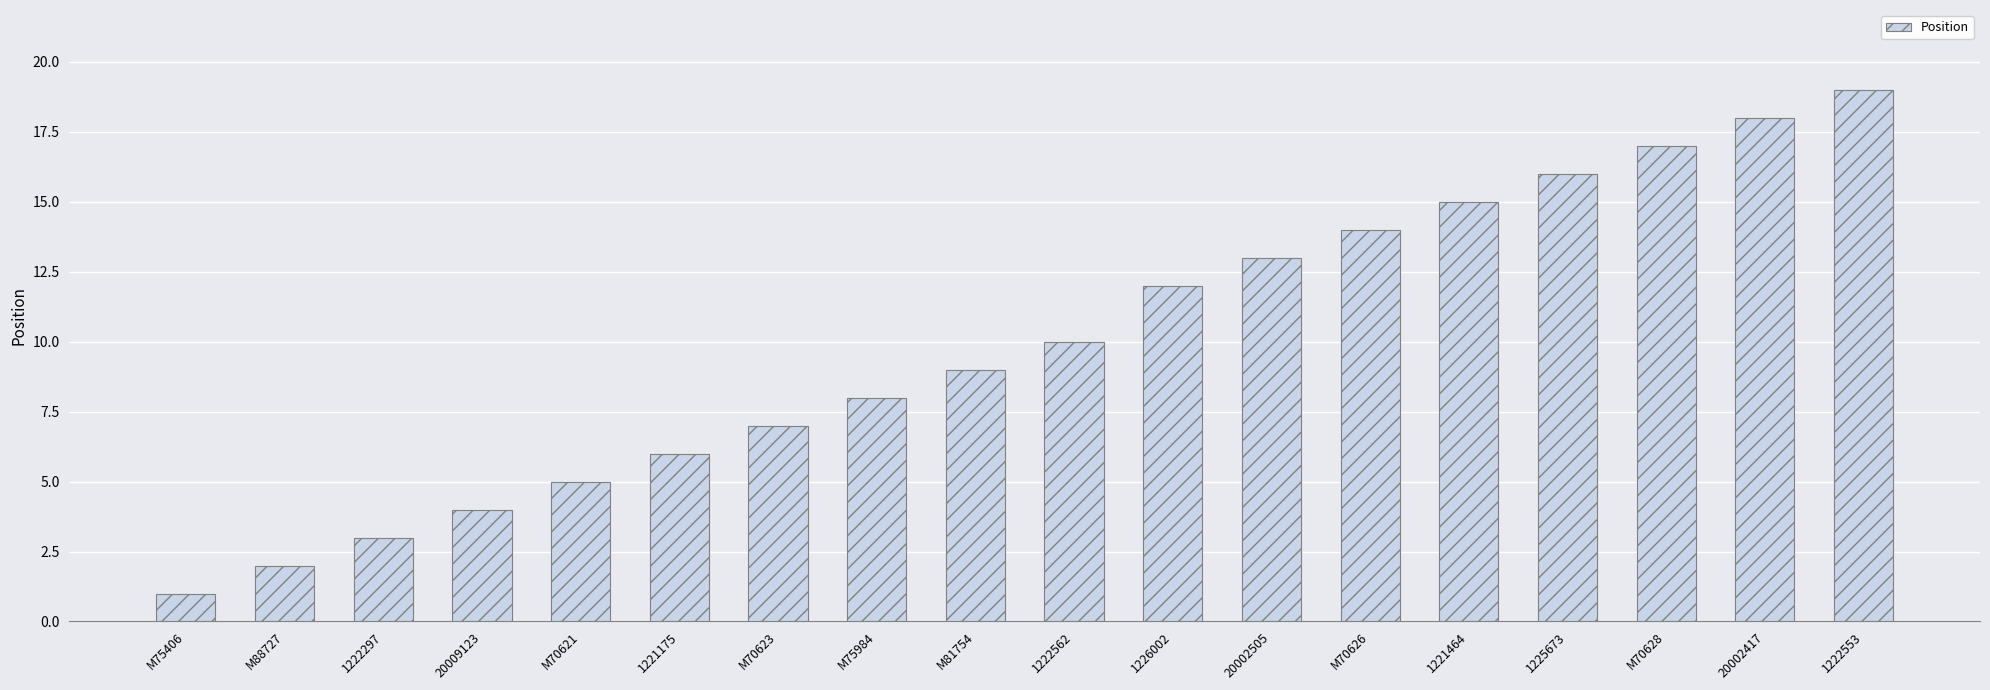

Reading left to right, list all the values displayed in this chart.

1	2	3	4	5	6	7	8	9	10	12	13	14	15	16	17	18	19